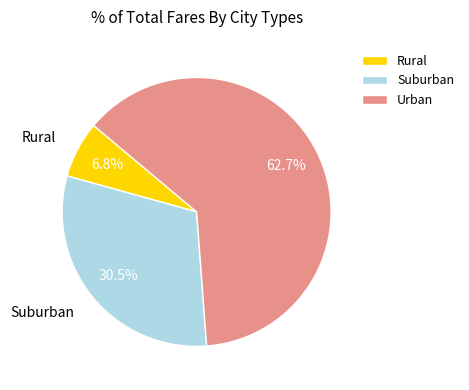

Count the number of slices in the pie.

3